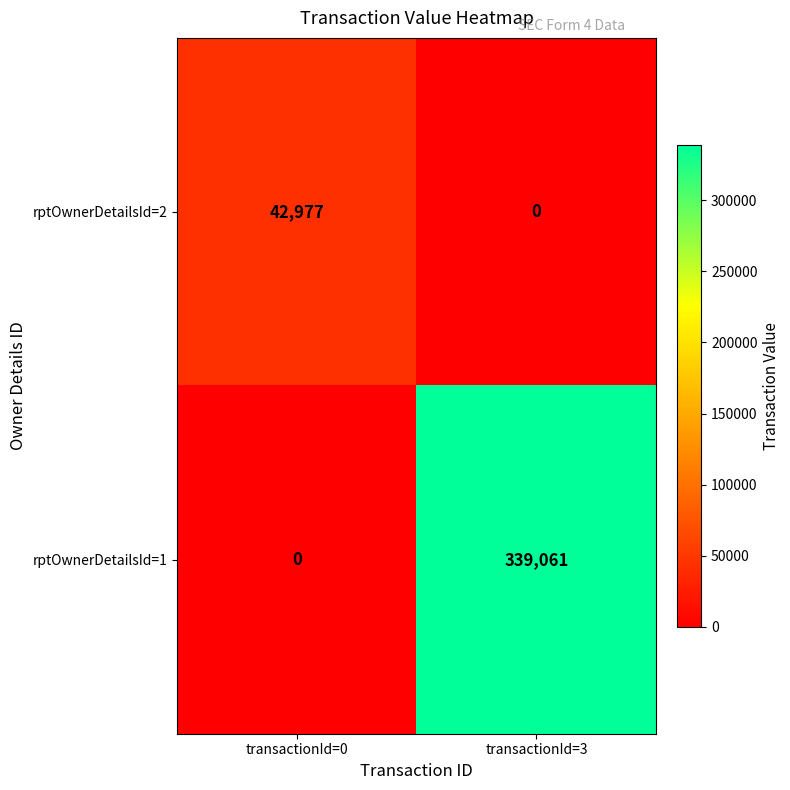

What is the sum of the rptOwnerDetailsId=1 values at transactionId=3 and transactionId=0?

339061